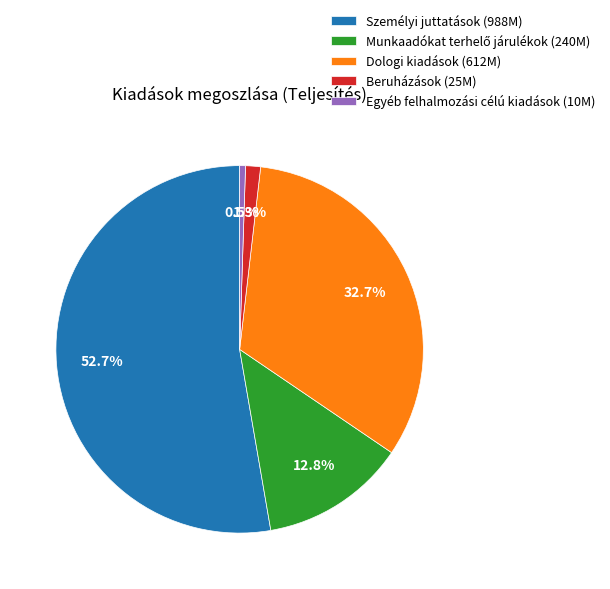

What percentage is NOT represented by Dologi kiadások (612M)?

67.3%